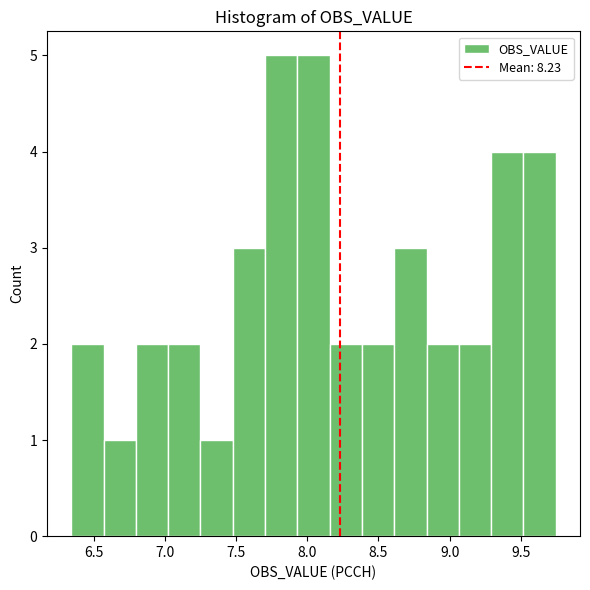

How tall is the bar that spans 6.35 to 6.55 on the x-axis? Neither the bar edges nor the heights are printed on the chart, so give them approximately, as read against the axes.

2